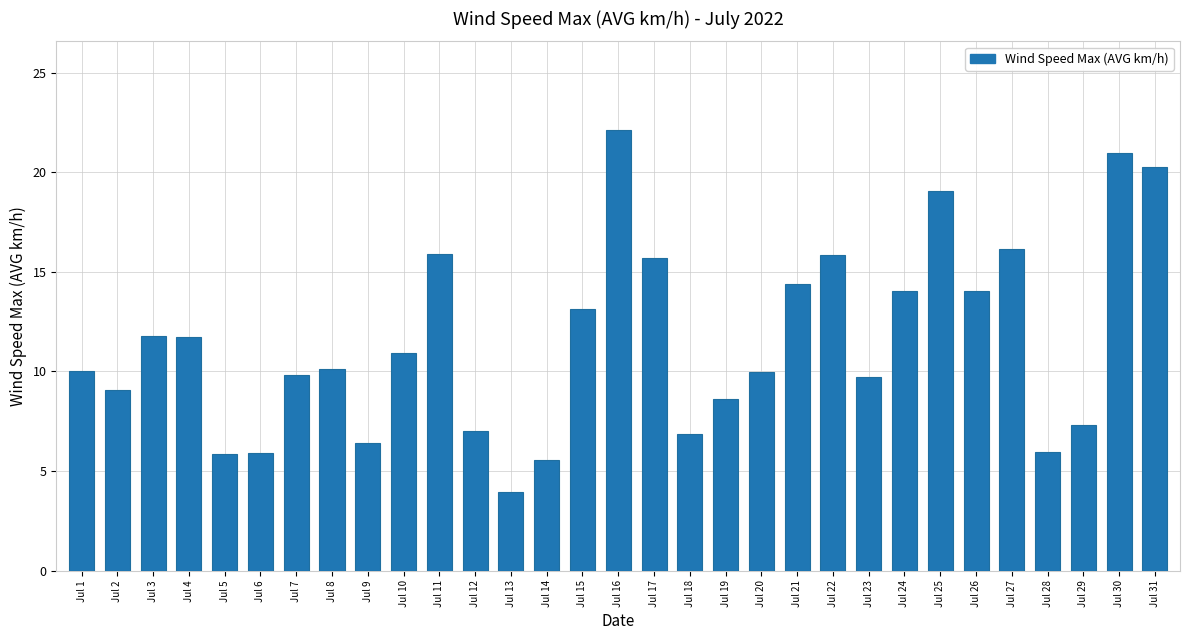

The chart shows a value of 9.5 at Jul 6. True or false?

False